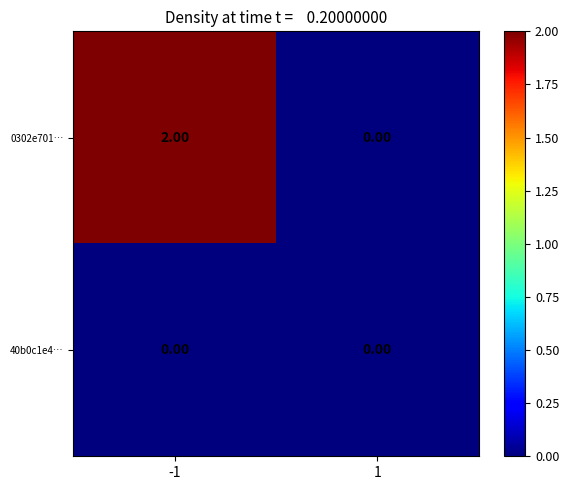

Which series has the widest spread of values?

0302e701…